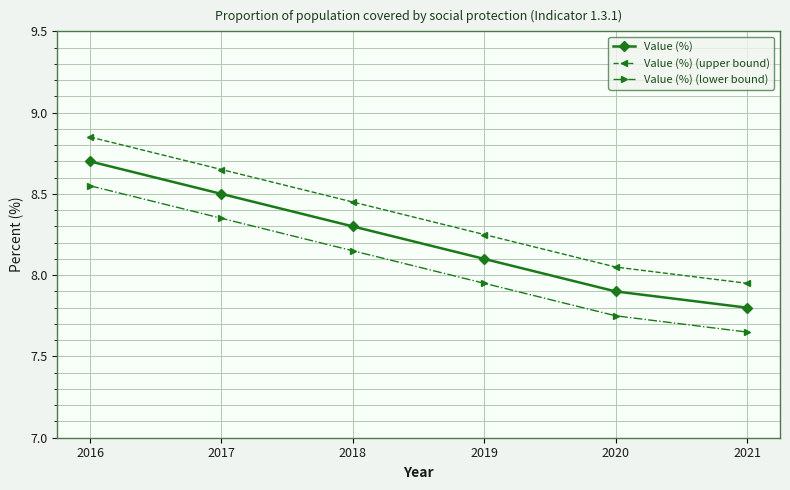

Which category has the lowest value in the Value (%) (lower bound) series?

2021